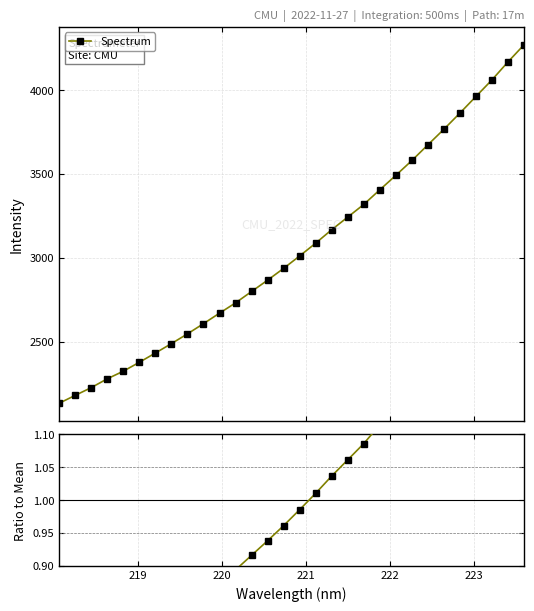

True or false: Spectrum has more than 2 interior local peaks.

False